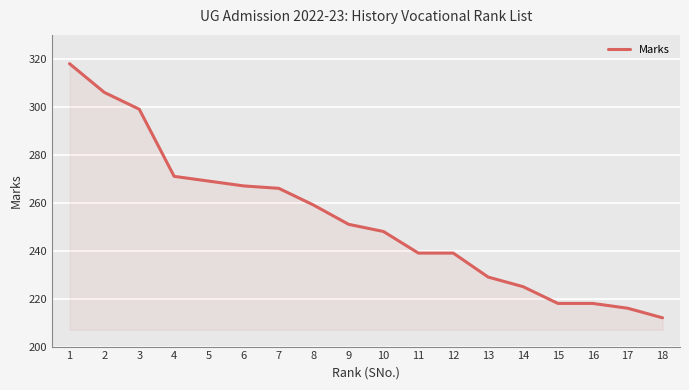

What is the maximum value shown in the chart?

318